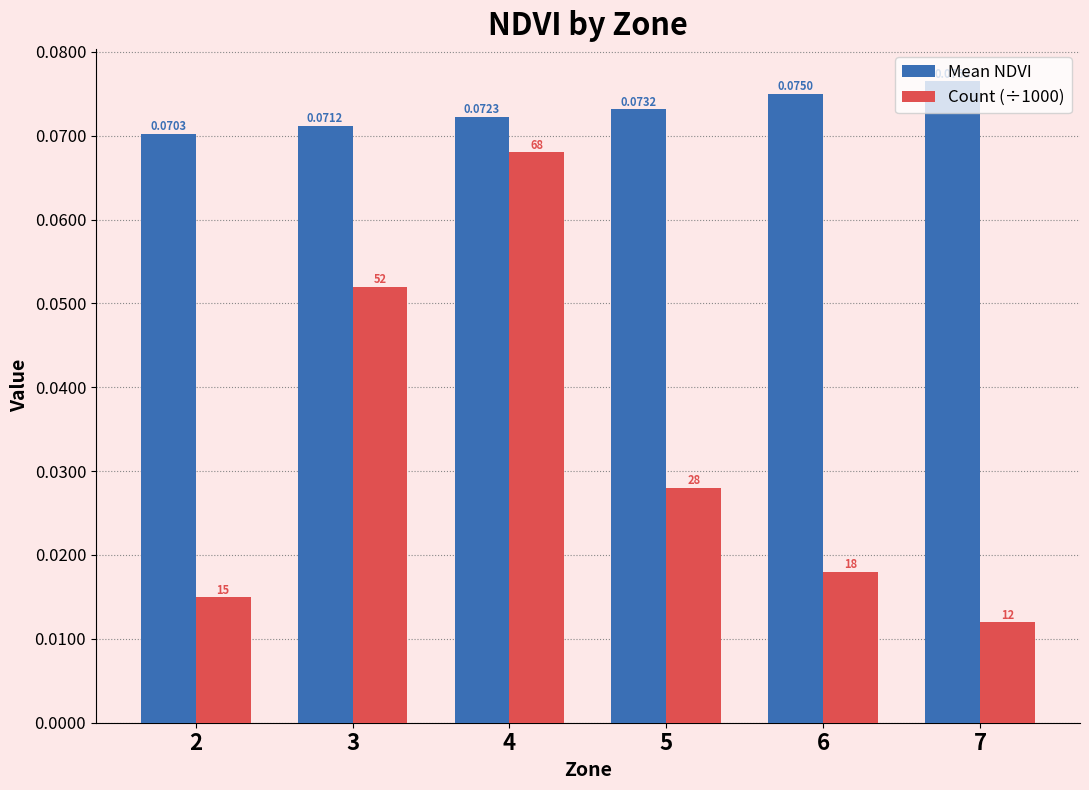

Rank the series by their average value, from highest to lowest.

Mean NDVI, Count (÷1000)